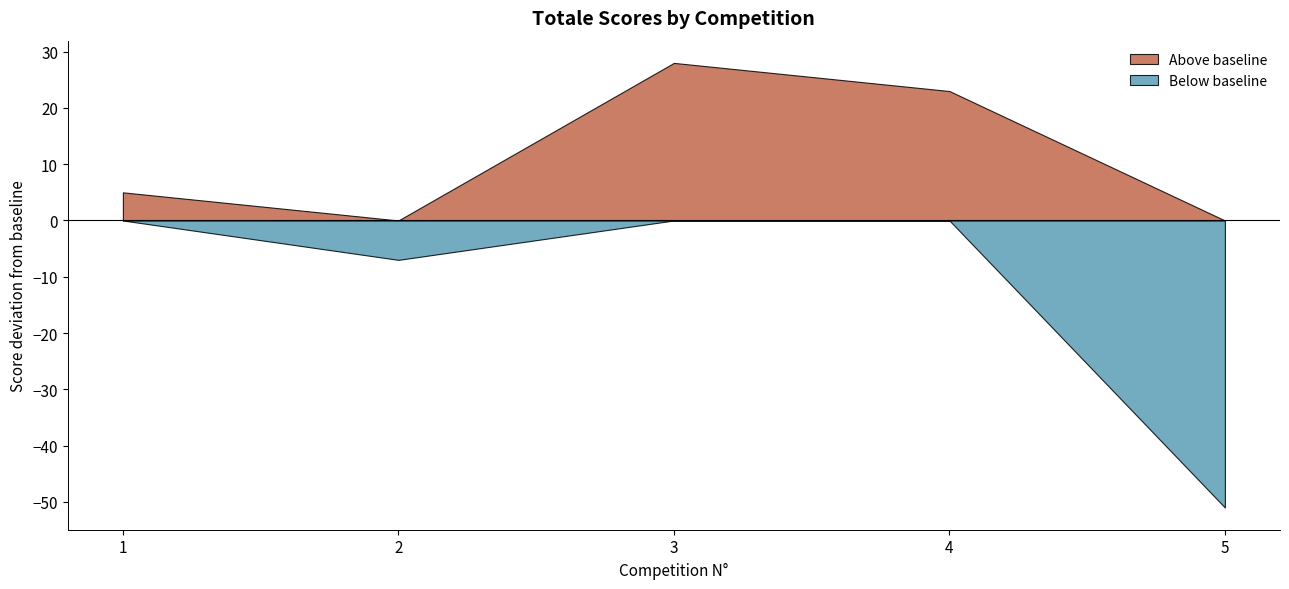

True or false: Below baseline and Above baseline intersect in this chart.

False